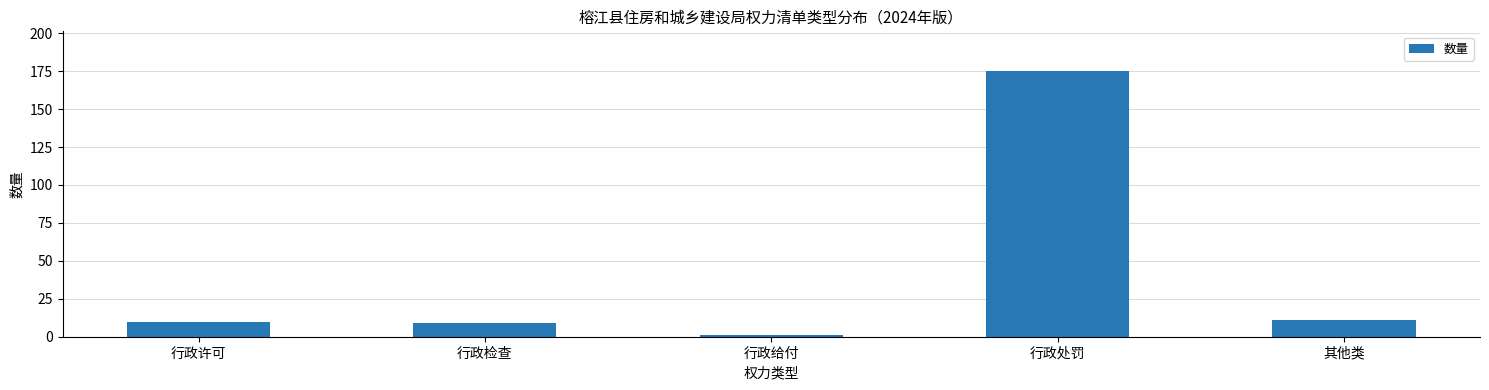

Which category has the lowest value across all series?

行政给付